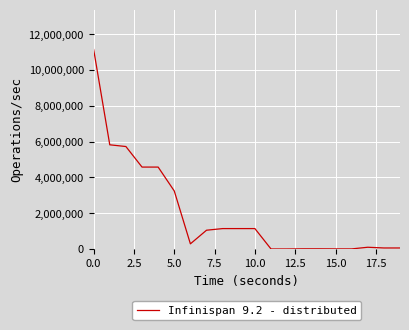

What is the difference between the maximum and minimum values?

11143300